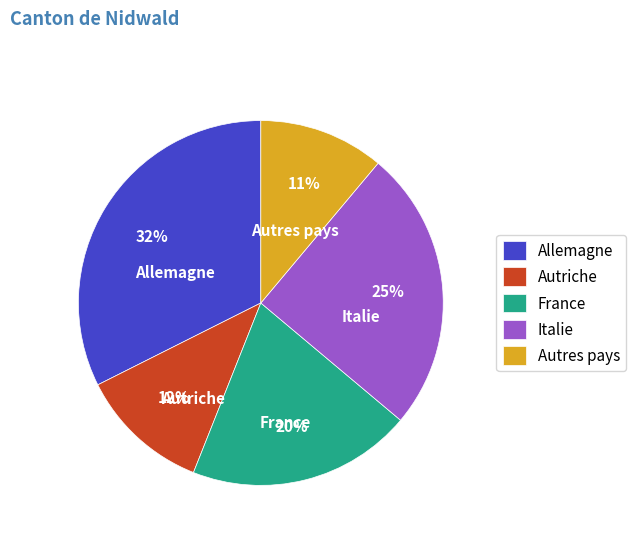

Combined, do Autres pays and Allemagne account for over 50%?

No